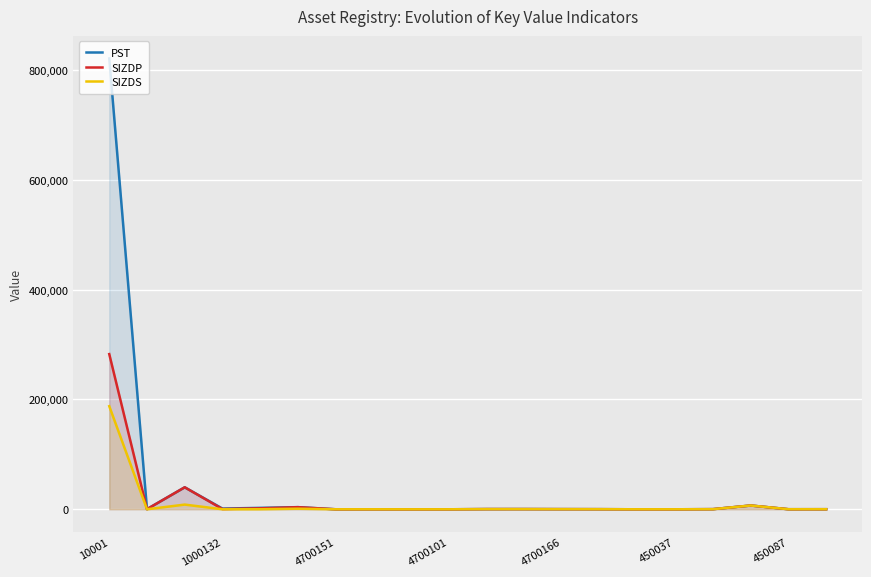

What is the minimum value shown in the chart?

16.9